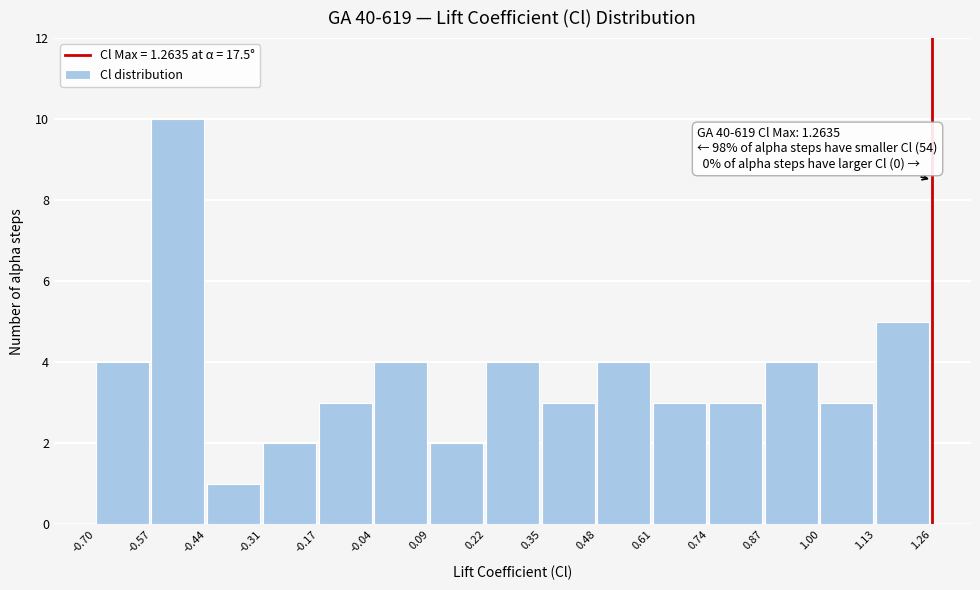

Which range on the x-axis has the tallest bar?

-0.57 to -0.44